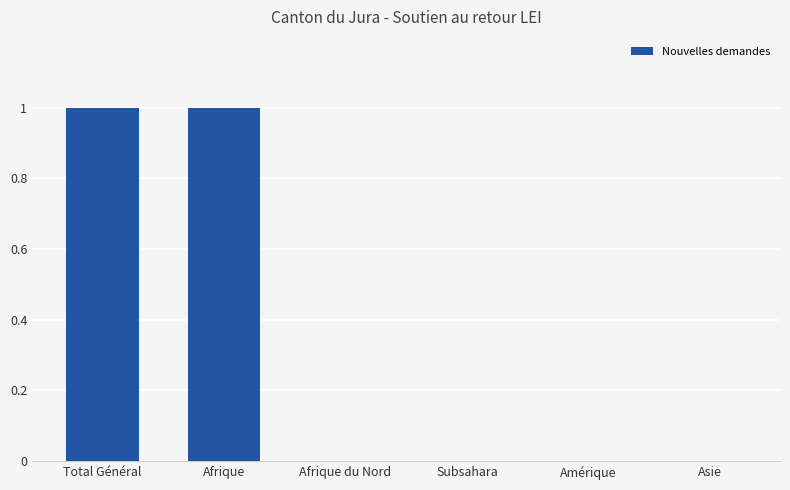

Is it true that the value at Afrique is 1?

True